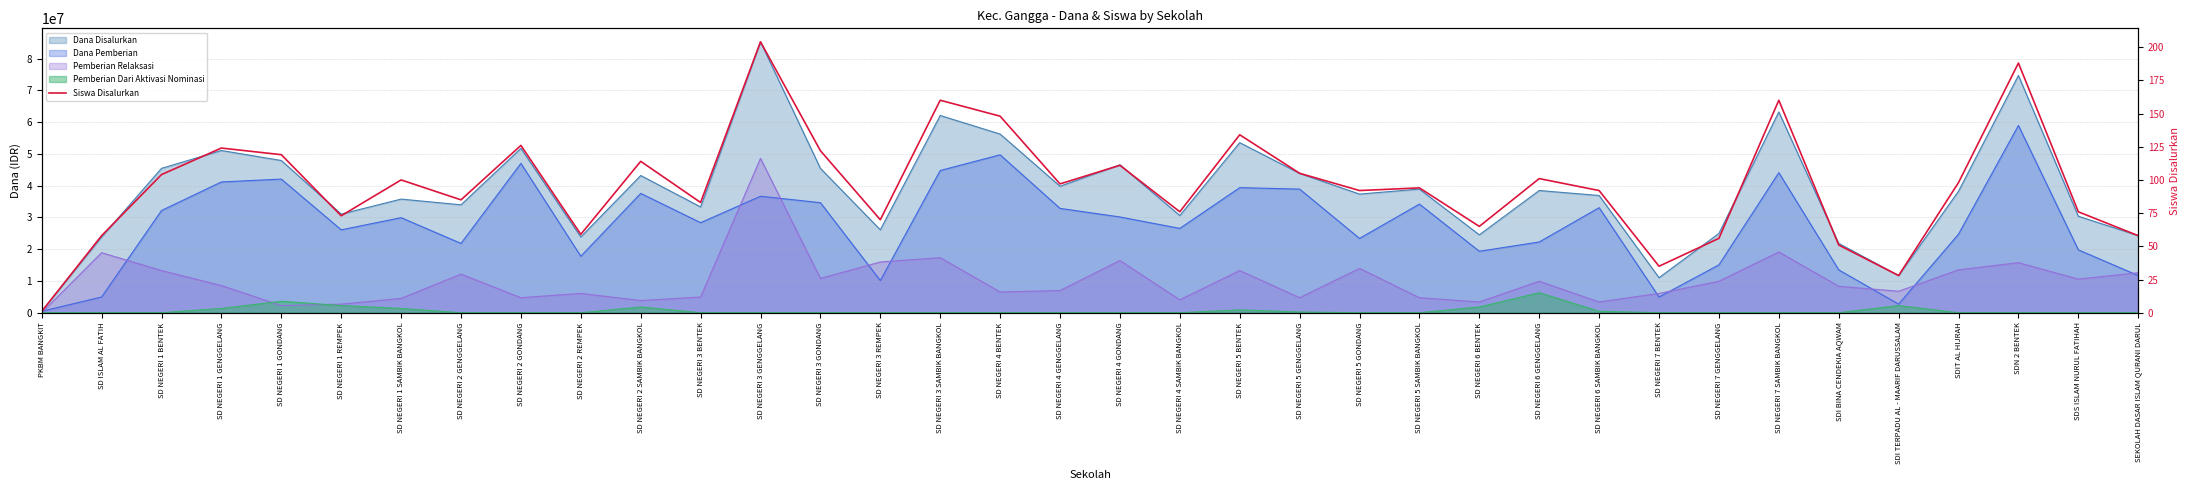

At which category does the data reach its first local valley?

SD NEGERI 1 REMPEK